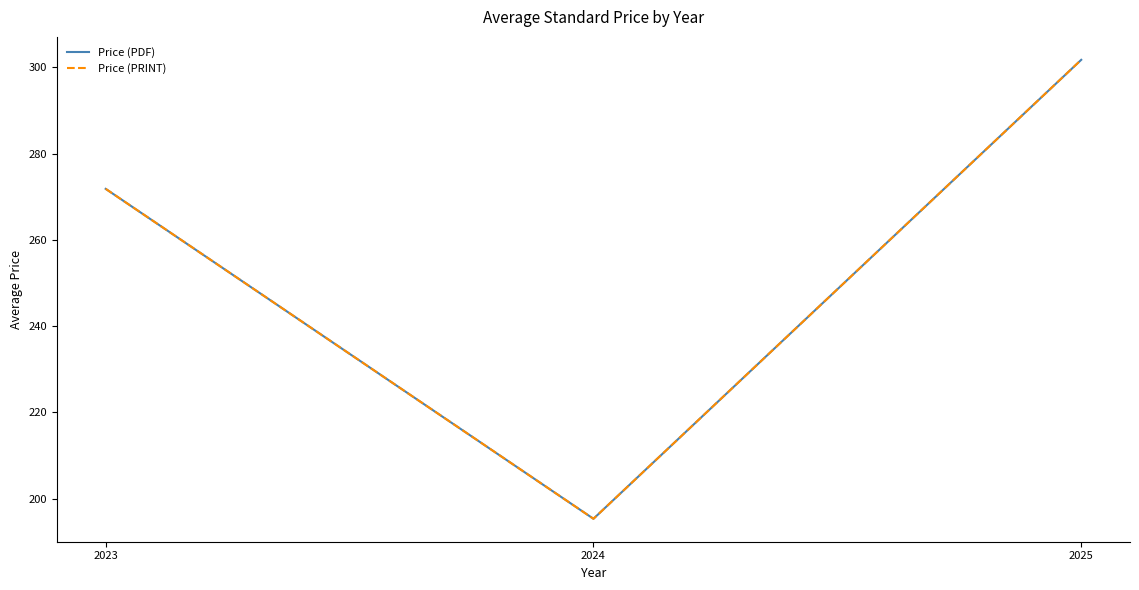

Between 2023 and 2024, which is larger?

2023